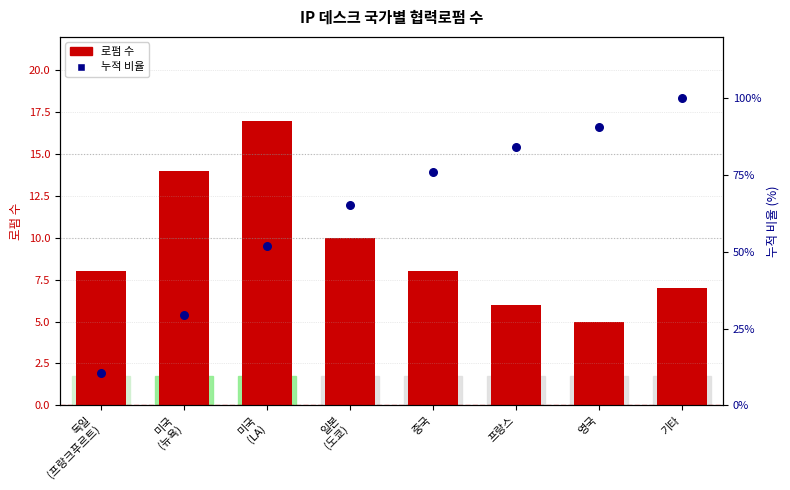

At which category is the sum across all series the highest?

기타